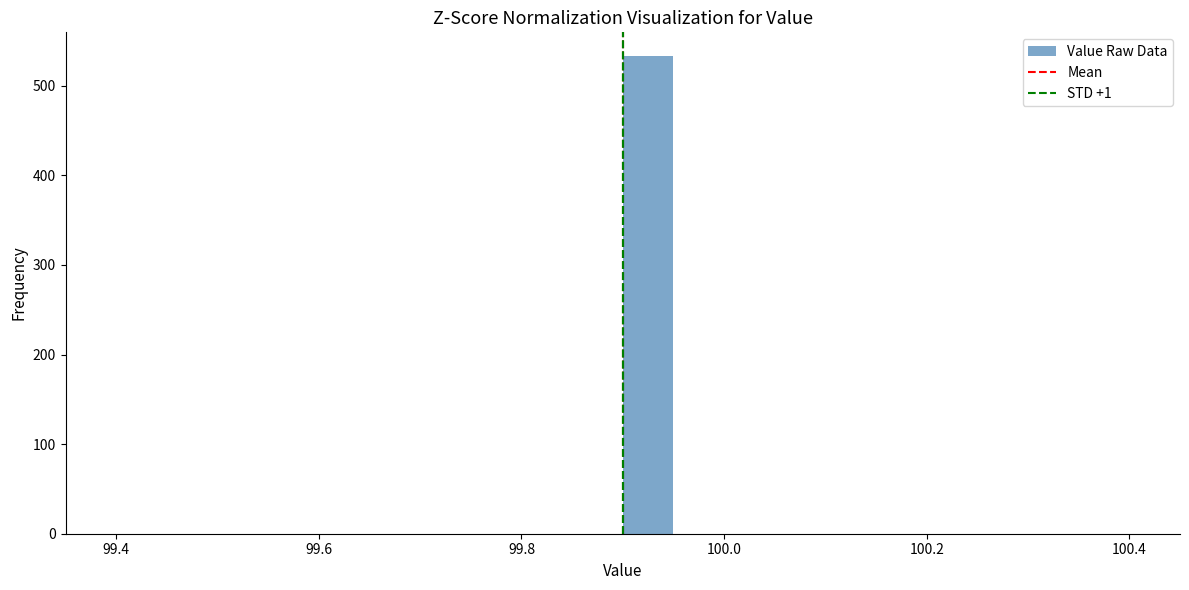

Around what value on the x-axis is the tallest bar? Give the approximate position of its centre, as read against the axis.

99.92